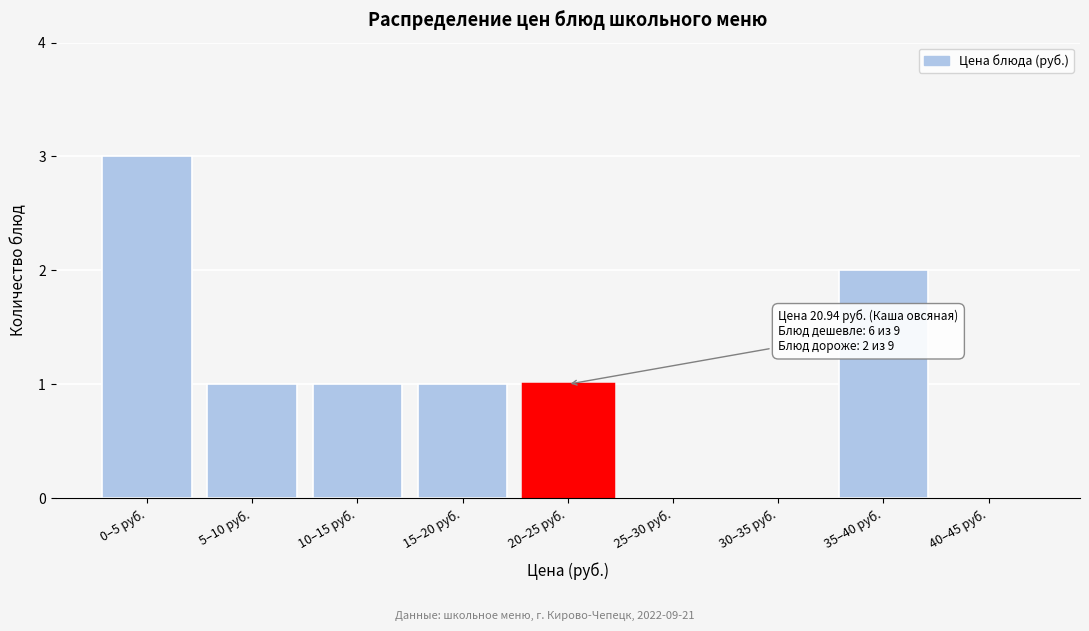

Reading right to left, list all the values displayed in this chart.

40–45 руб.=0	35–40 руб.=2	30–35 руб.=0	25–30 руб.=0	20–25 руб.=1	15–20 руб.=1	10–15 руб.=1	5–10 руб.=1	0–5 руб.=3